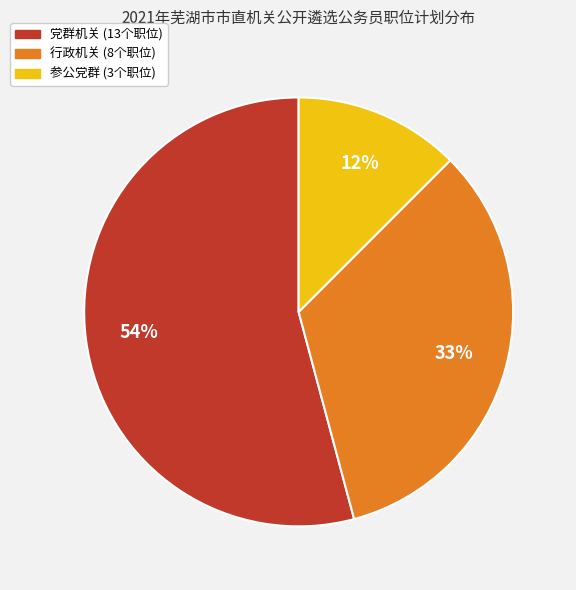

How many segments does this pie chart have?

3